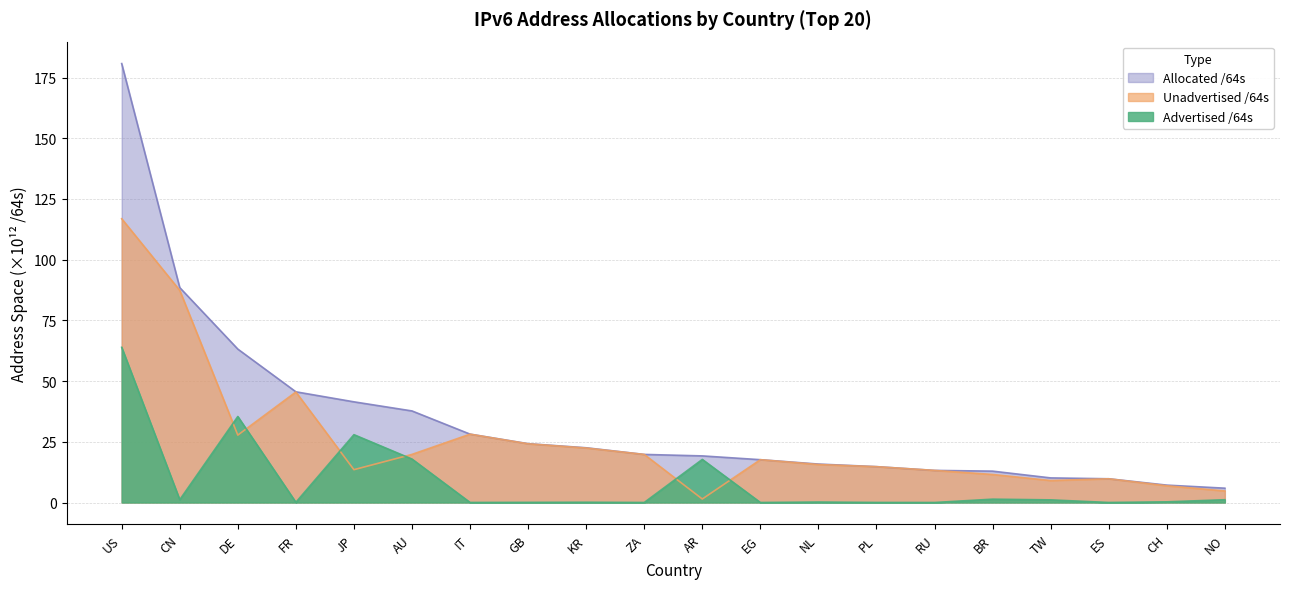

List the series in order of their peak value, highest first.

Allocated /64s, Unadvertised /64s, Advertised /64s